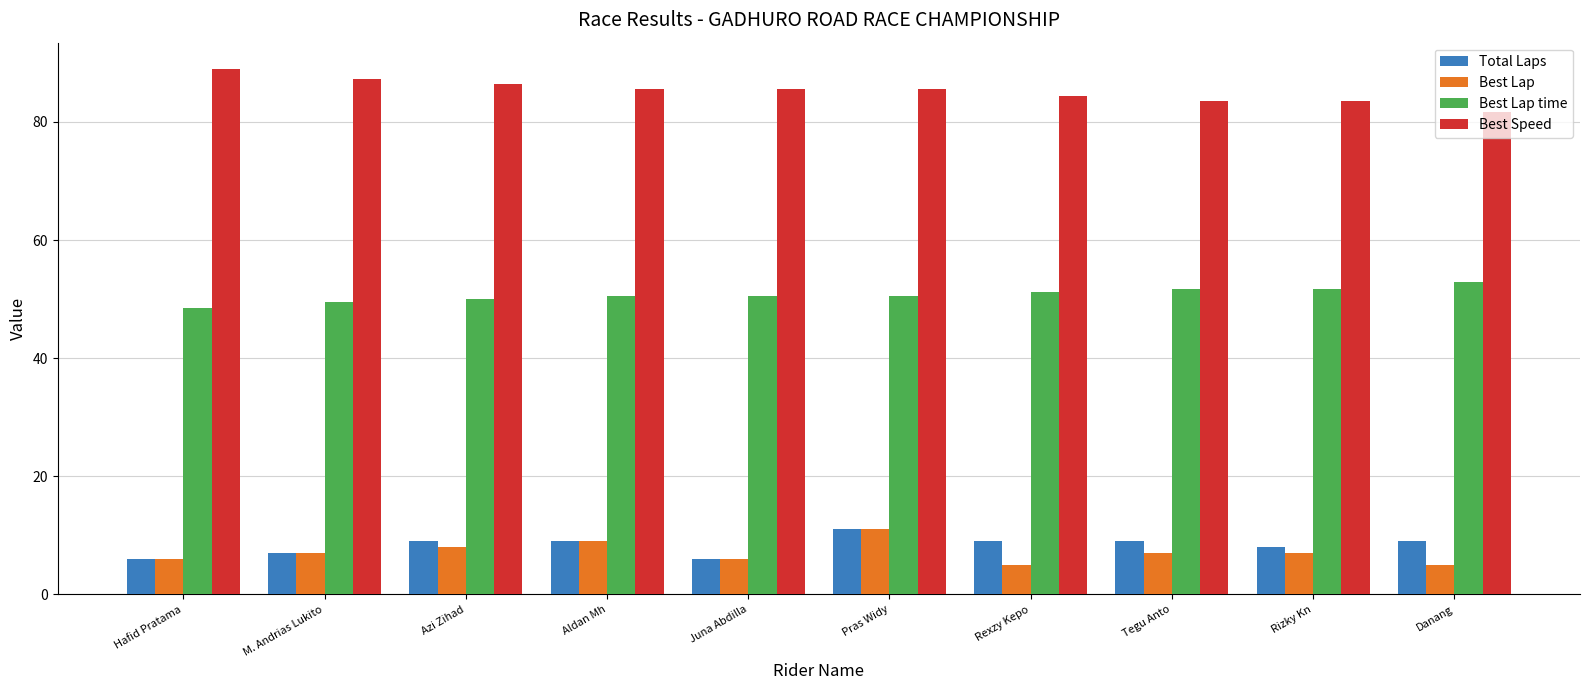

What position from the right is Azi Zihad?

8